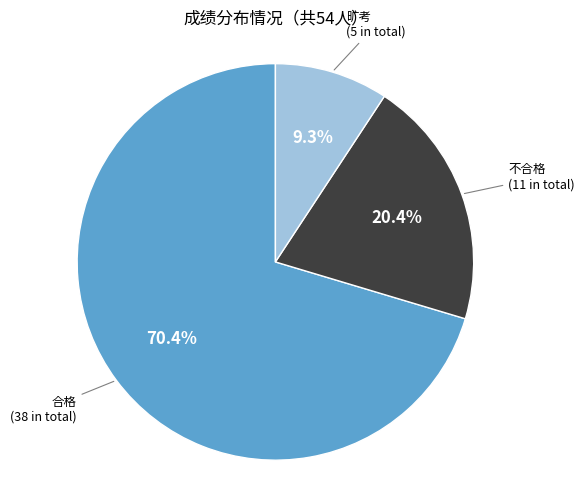

Rank the categories by value from lowest to highest.

旷考, 不合格, 合格